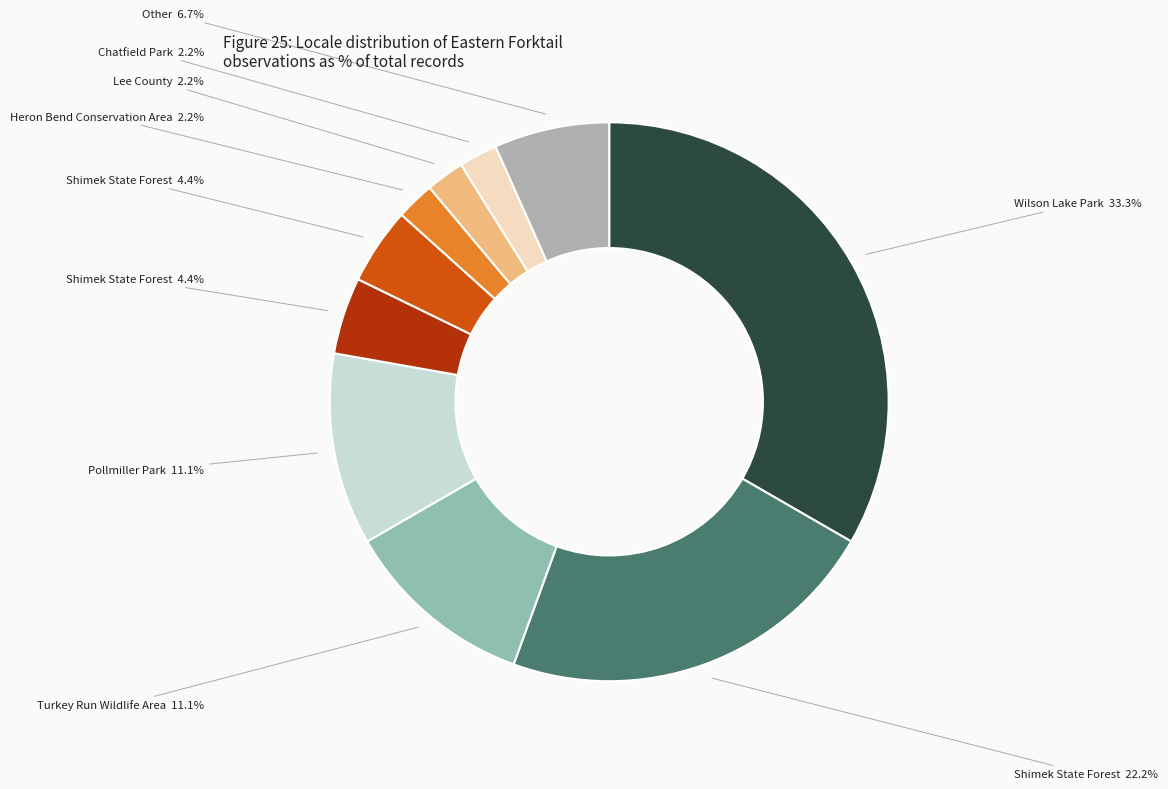

Does any single category account for the majority?

No